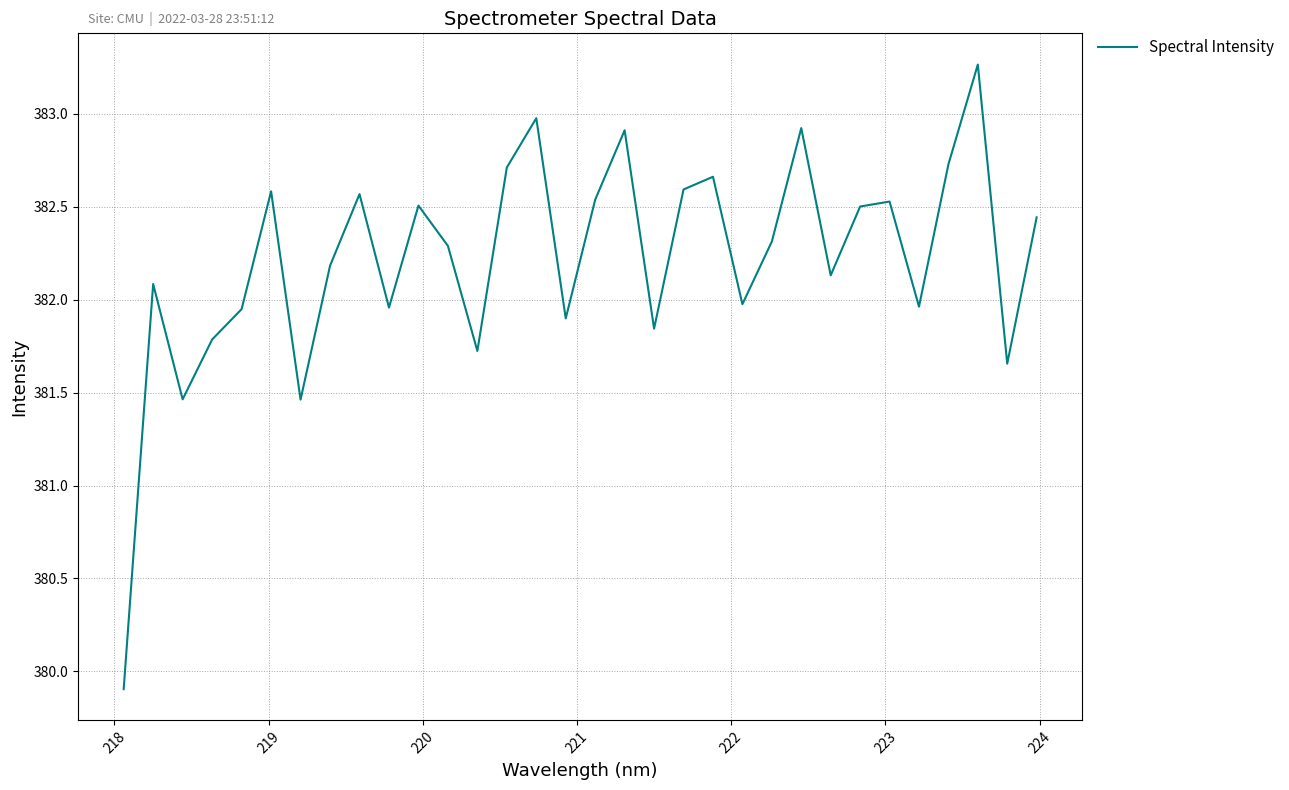

What is the minimum value shown in the chart?

379.9